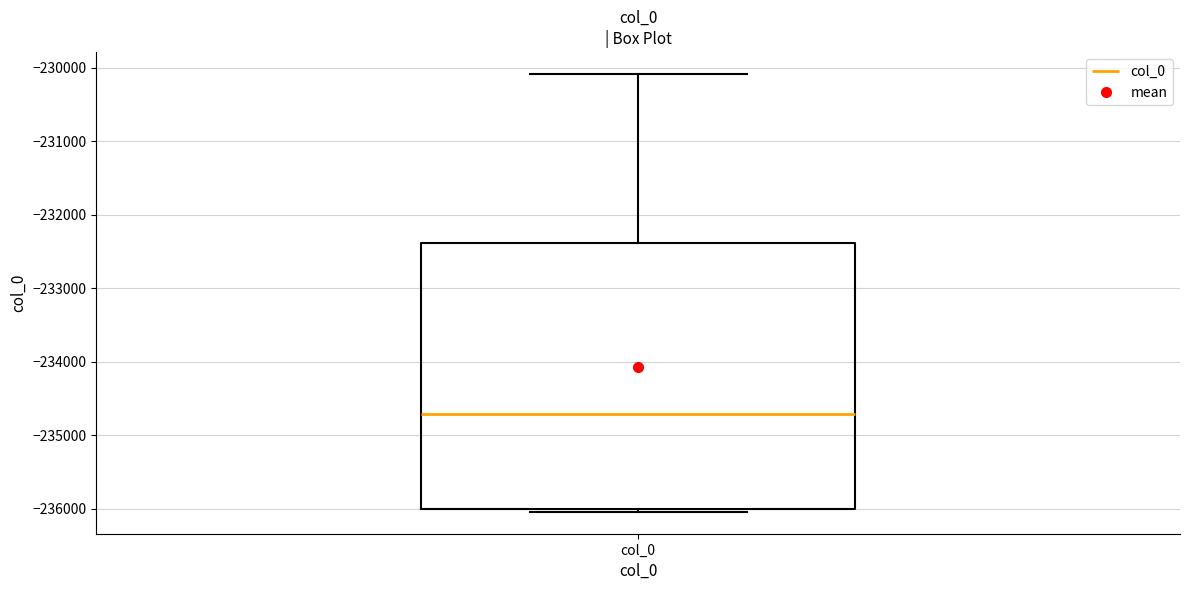

Transcribe this box plot: give where the median line is, the range the box spans, and where the two whiskers end, as read against the y-axis. The values are not printed on the chart, so give them approximately, as read against the axis.

median -234700, box -236000 to -232400, whiskers -236000 (just below the box's lower edge) to -230100